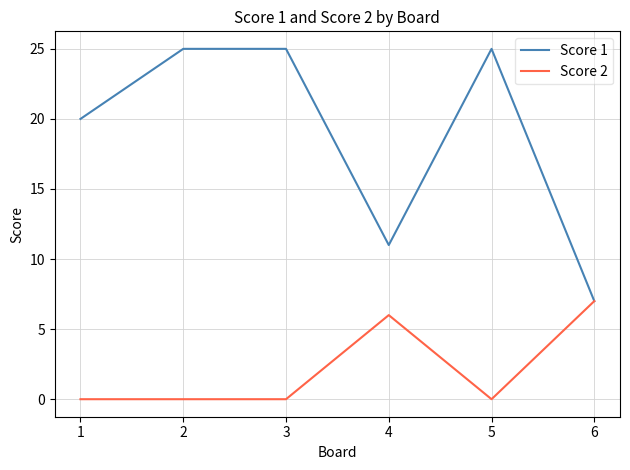

Rank the series by their maximum value, from highest to lowest.

Score 1, Score 2